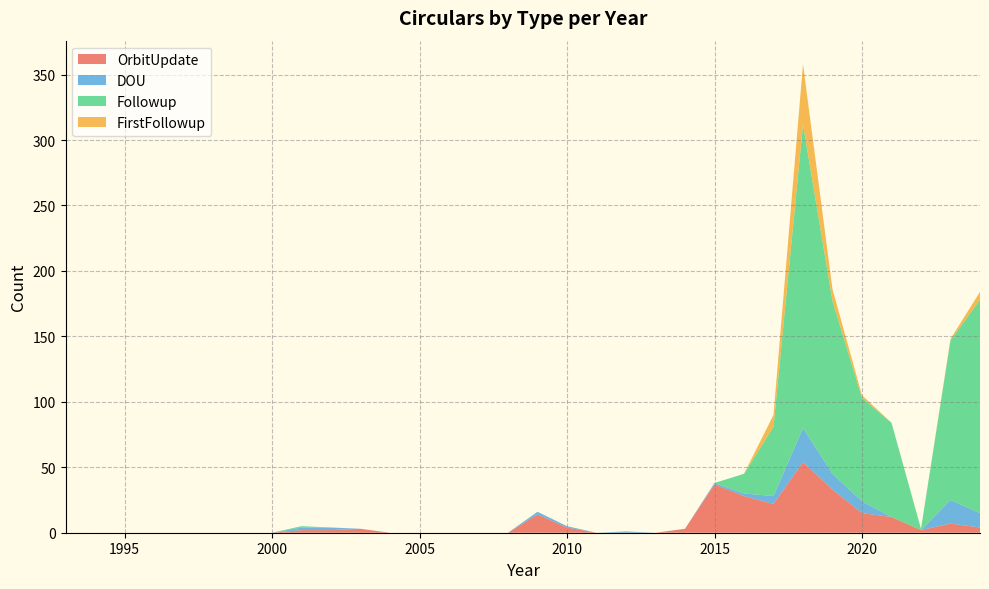

Reading right to left, extract all data points from this chart.

OrbitUpdate: 4	7	2	12	15	33	54	22	28	37	3	0	0	0	4	14	0	0	0	0	0	3	2	2	0	0	0	0	0	0	0	0
DOU: 11	18	0	0	9	12	26	6	2	1	0	0	1	0	1	2	0	0	0	0	0	0	2	2	0	0	0	0	0	0	0	0
Followup: 163	122	1	72	79	132	232	53	15	0	0	0	0	0	0	0	0	0	0	0	0	0	0	1	0	0	0	0	0	0	0	0
FirstFollowup: 6	1	0	0	2	9	46	9	0	0	0	0	0	0	0	0	0	0	0	0	0	0	0	0	0	0	0	0	0	0	0	0